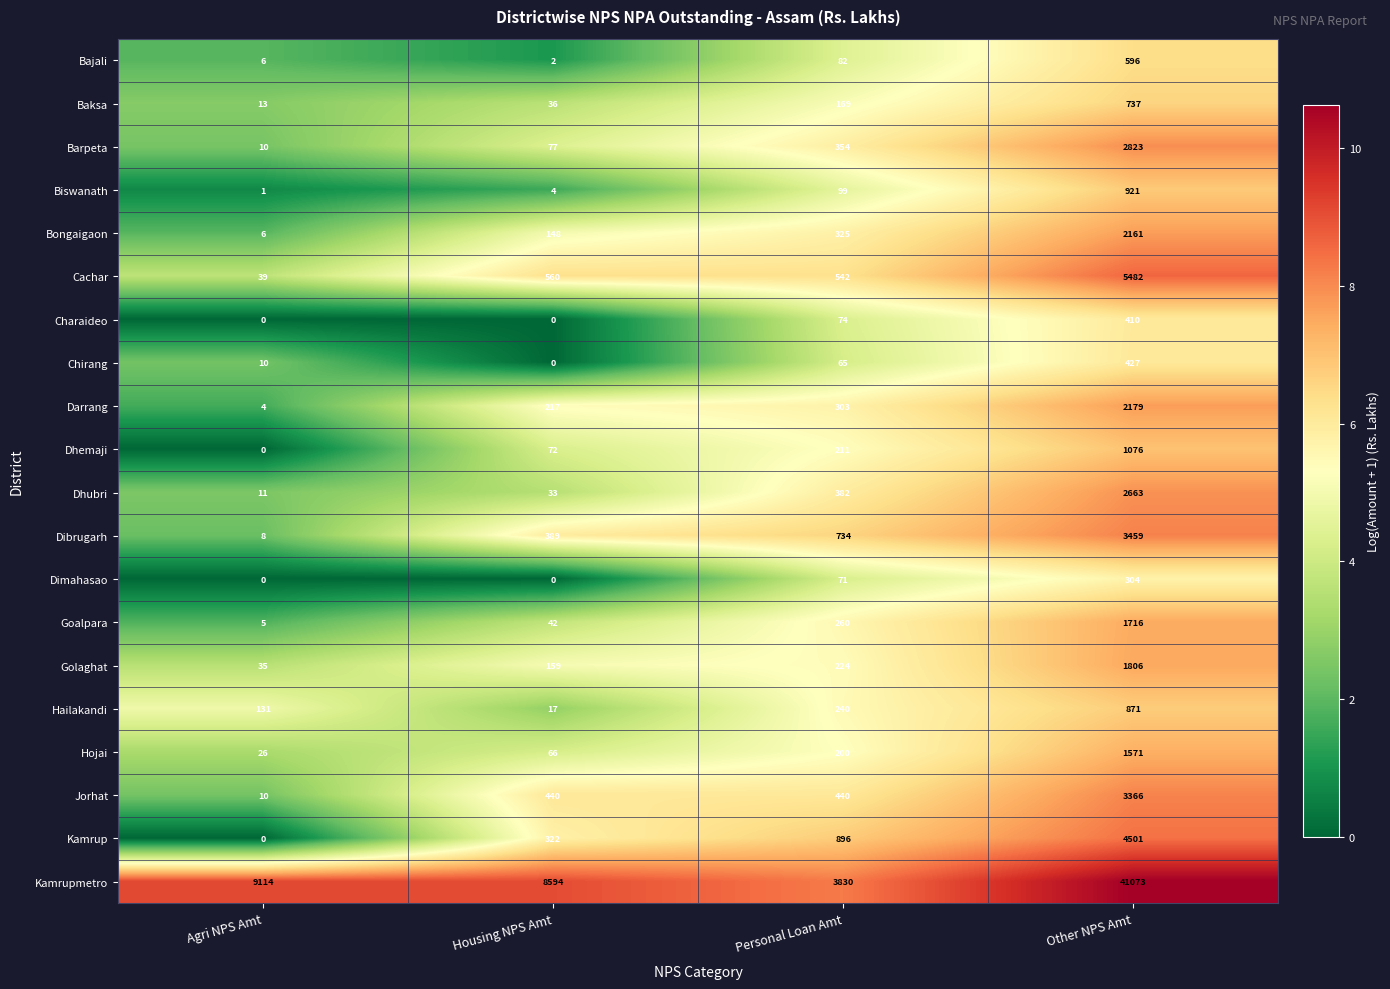

How many categories are shown in the chart?

4